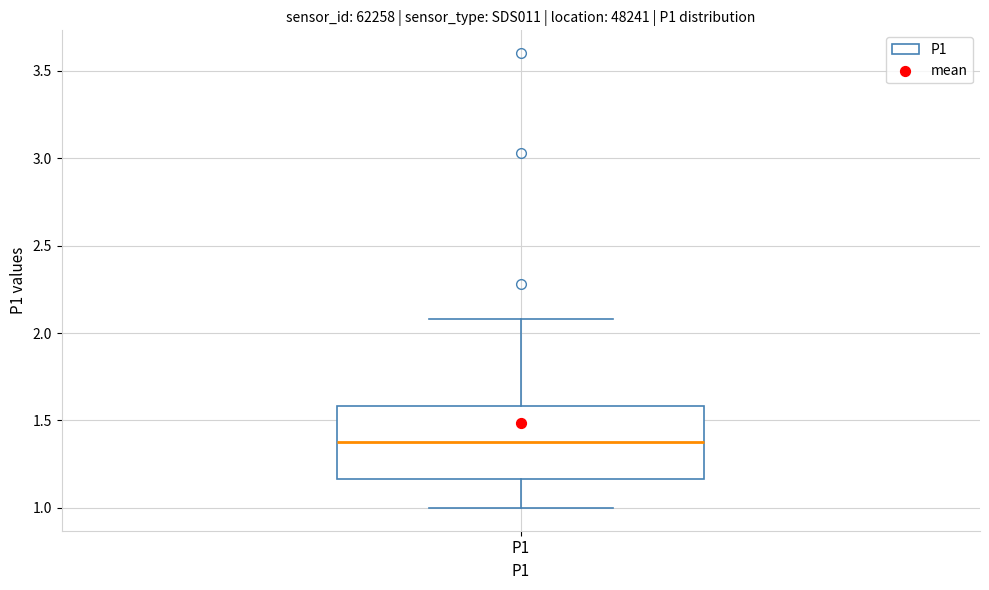

Where does the lower whisker of the box for P1 end on the y-axis? The values are not printed on the chart, so give them approximately, as read against the axis.

1.00